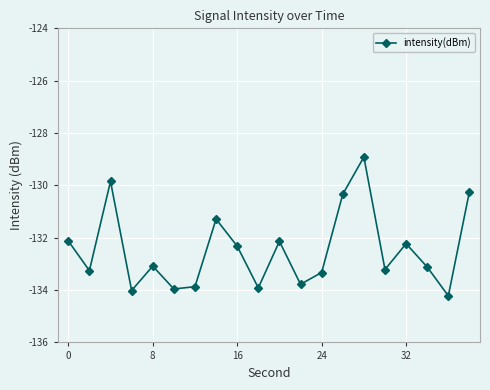

How many points are higher than both their immediate neighbors (excluding endpoints)?

6